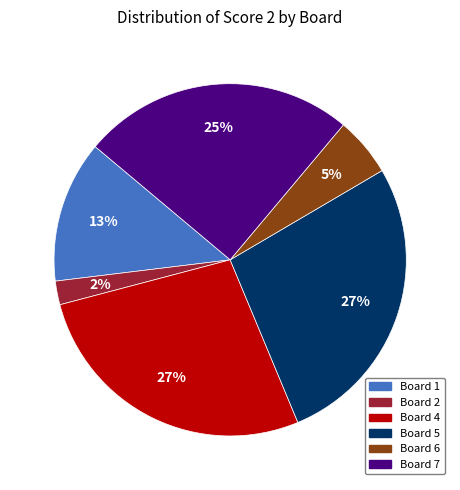

Does any single category account for the majority?

No